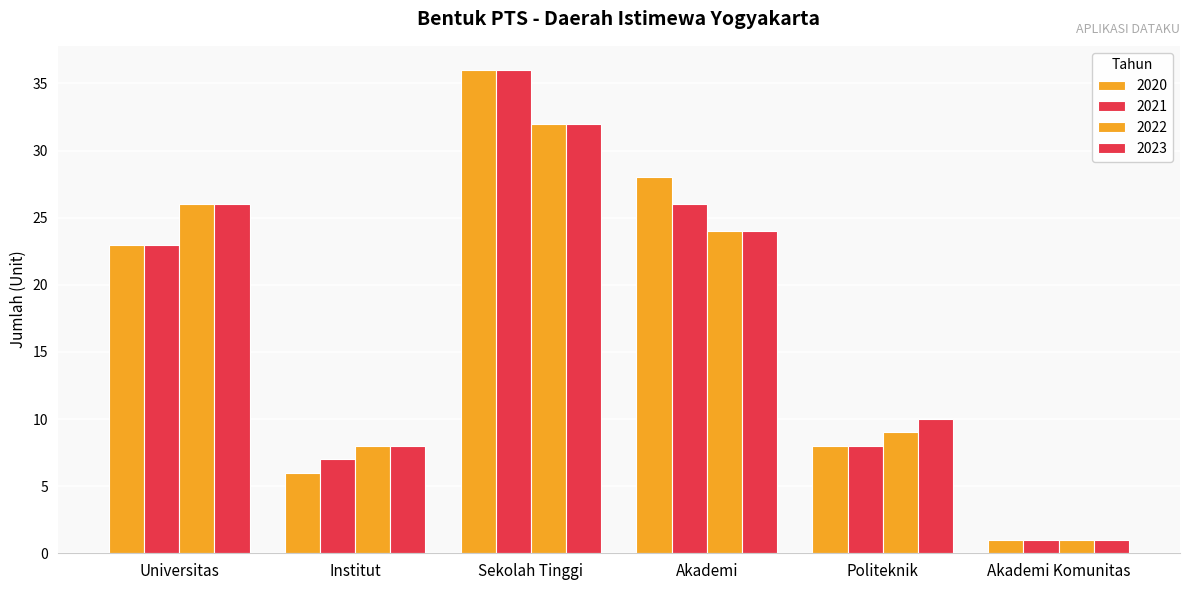

Rank the categories by 2023 value from lowest to highest.

Akademi Komunitas, Institut, Politeknik, Akademi, Universitas, Sekolah Tinggi